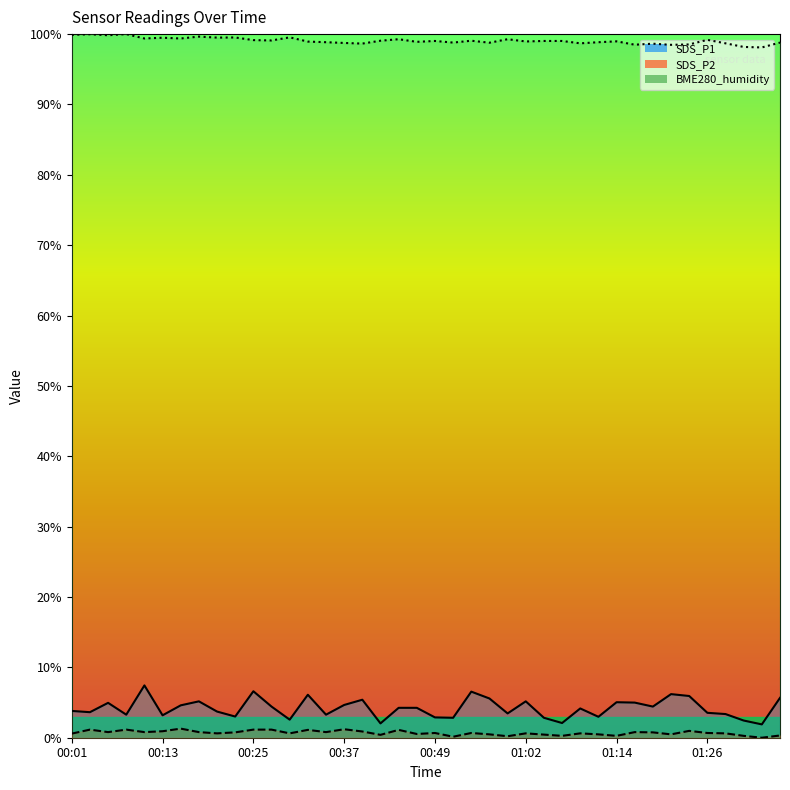

At how many categories does at least one series exceed 73?

40